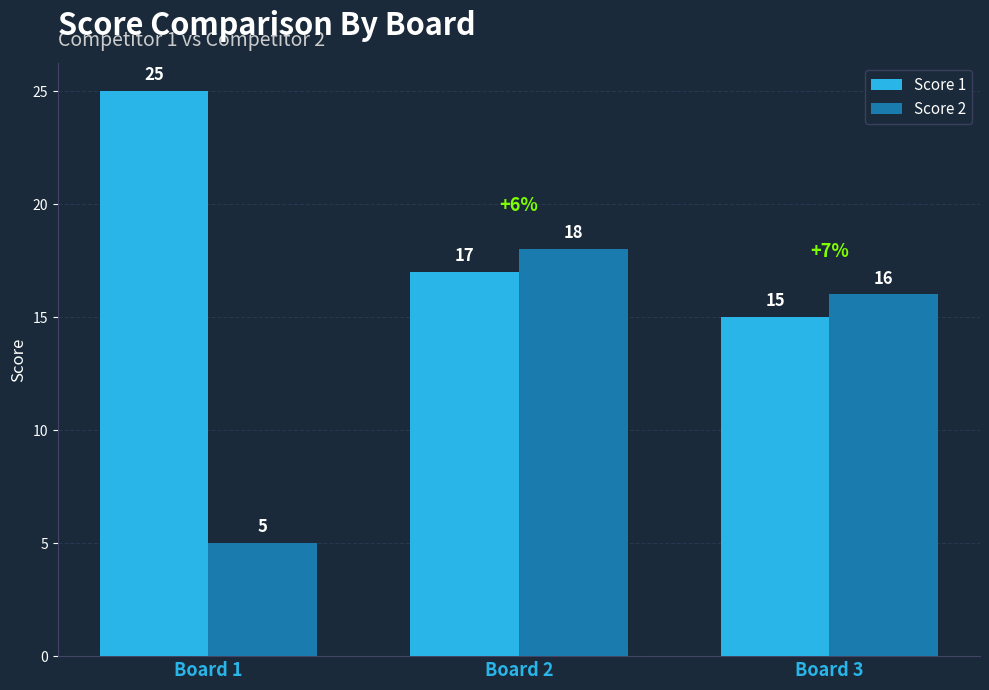

Which series has the largest total across all categories?

Score 1